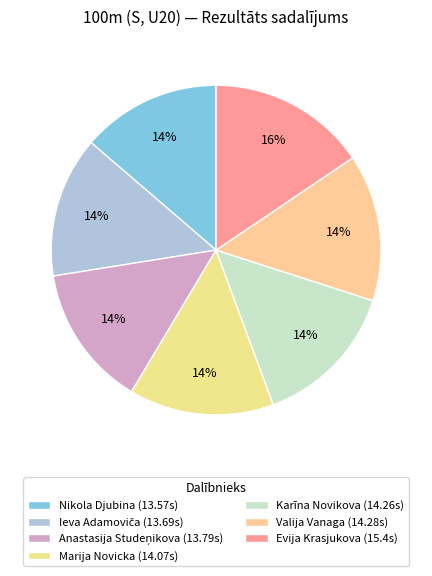

Does any single category account for the majority?

No